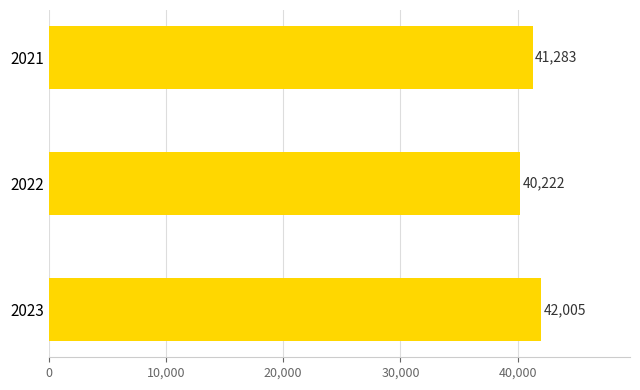

What is the difference between the second highest and minimum values?

1061